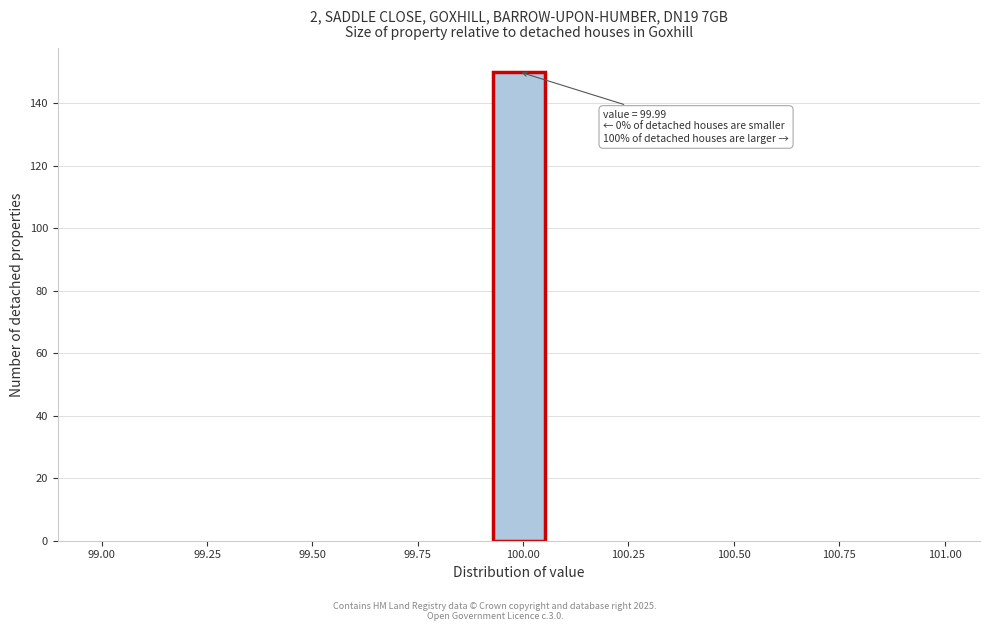

Around what value on the x-axis is the tallest bar? Give the approximate position of its centre, as read against the axis.

100.00